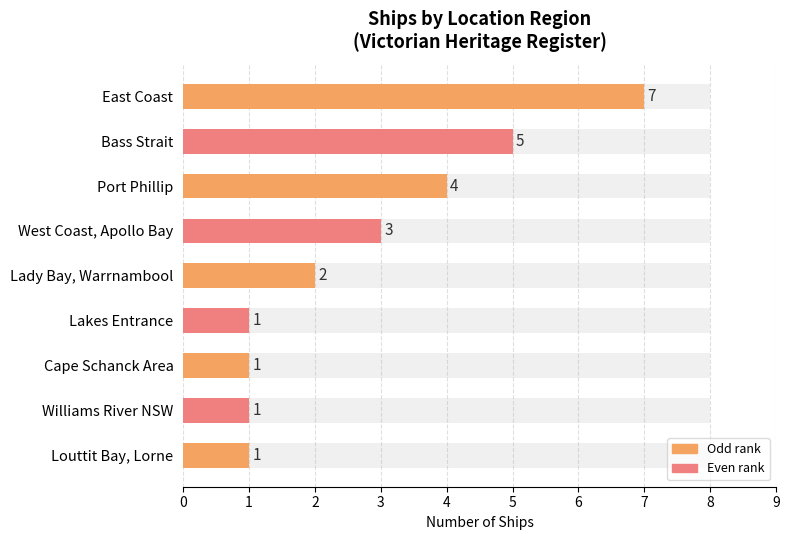

Reading left to right, what are all the values shown in this chart?

7	5	4	3	2	1	1	1	1